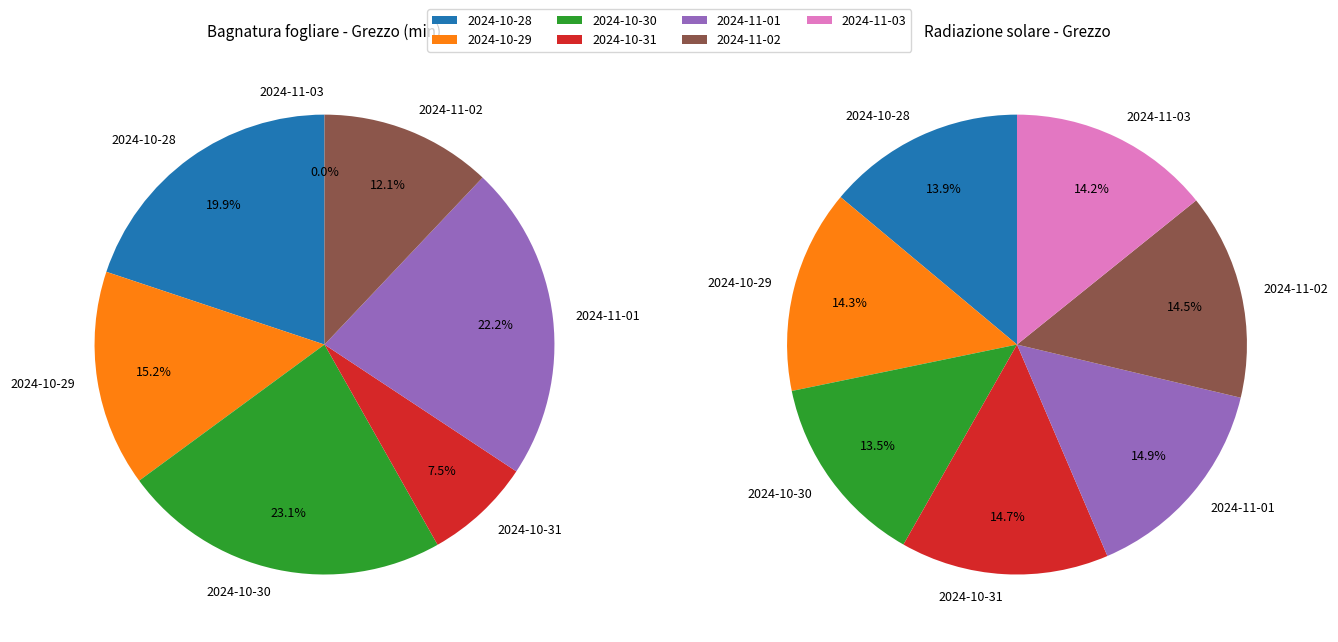

Does 2024-10-30 account for over 50% of the chart?

No